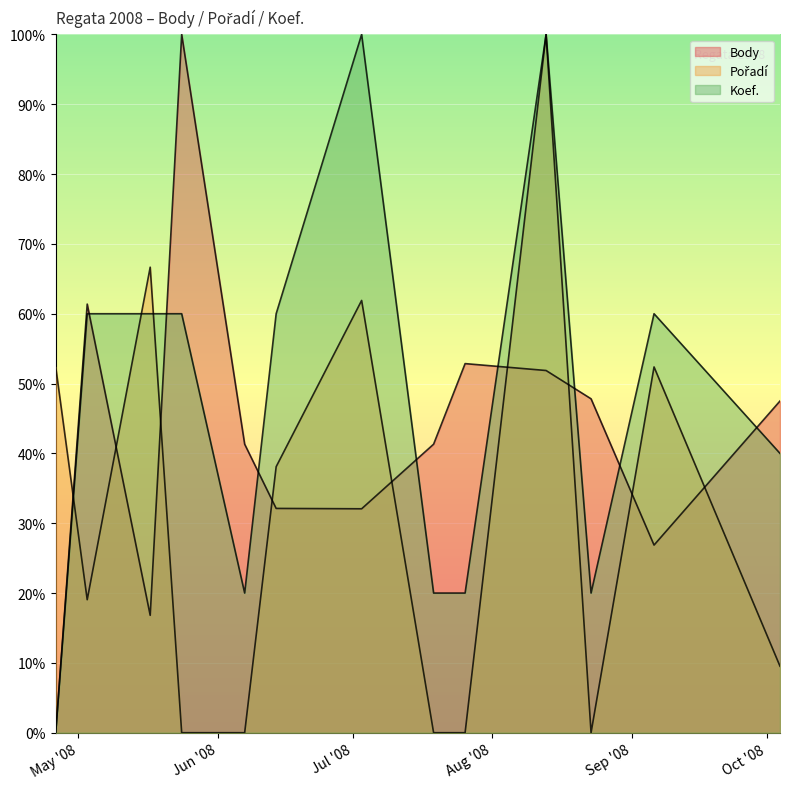

The value of Pořadí at 2008-05-17 is 0.7. True or false?

True